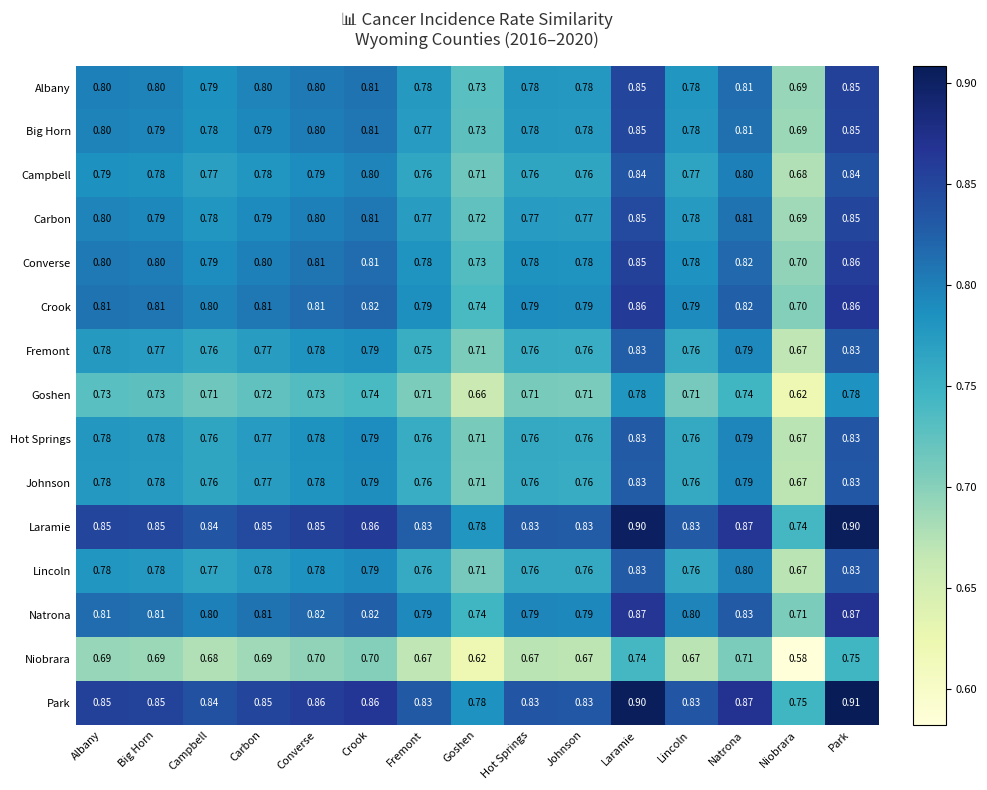

Is the value of Crook at Campbell greater than the value of Converse at Niobrara?

Yes